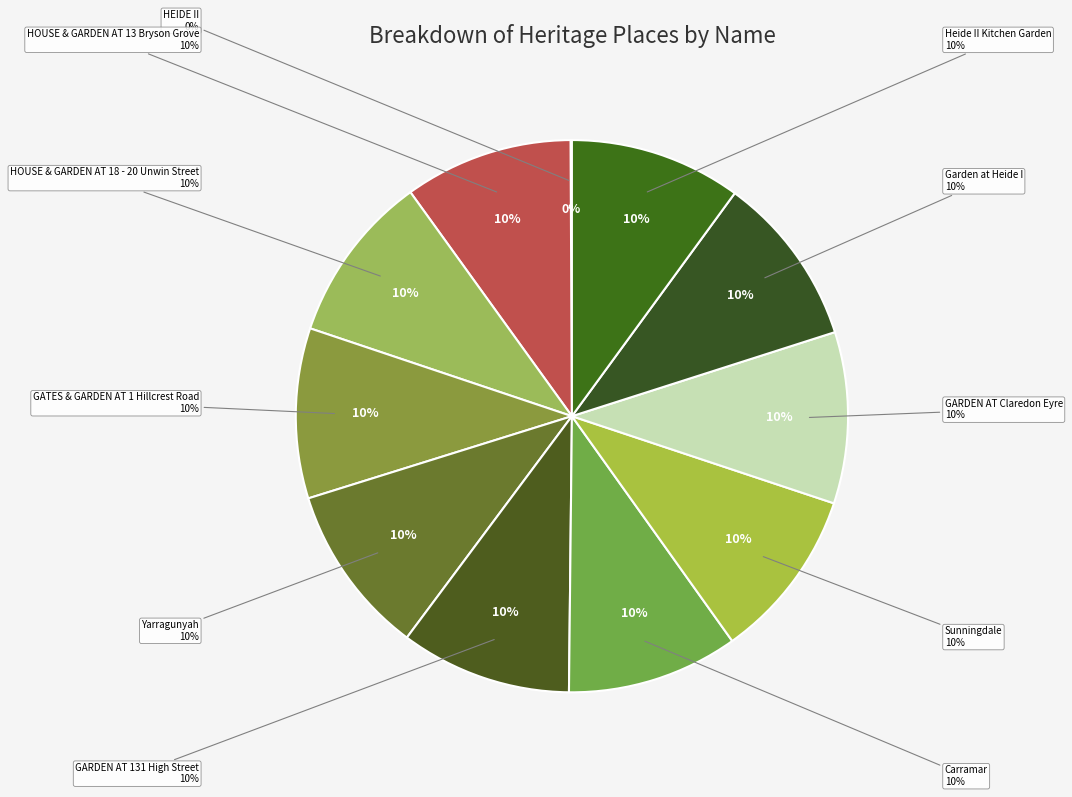

How many segments does this pie chart have?

11